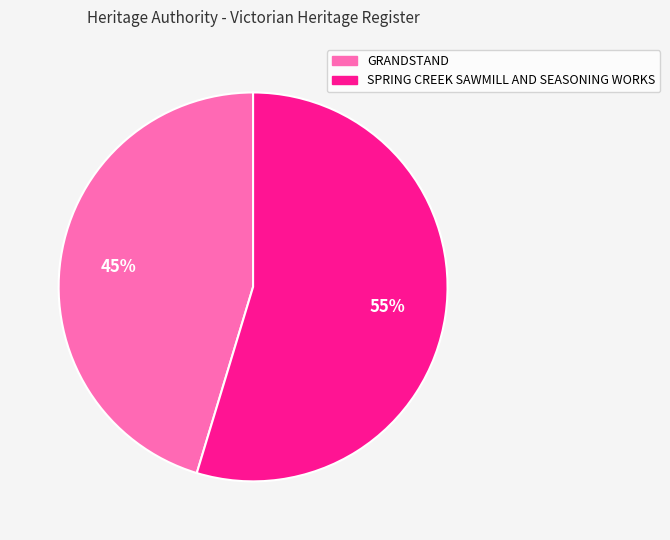

Count the number of slices in the pie.

2